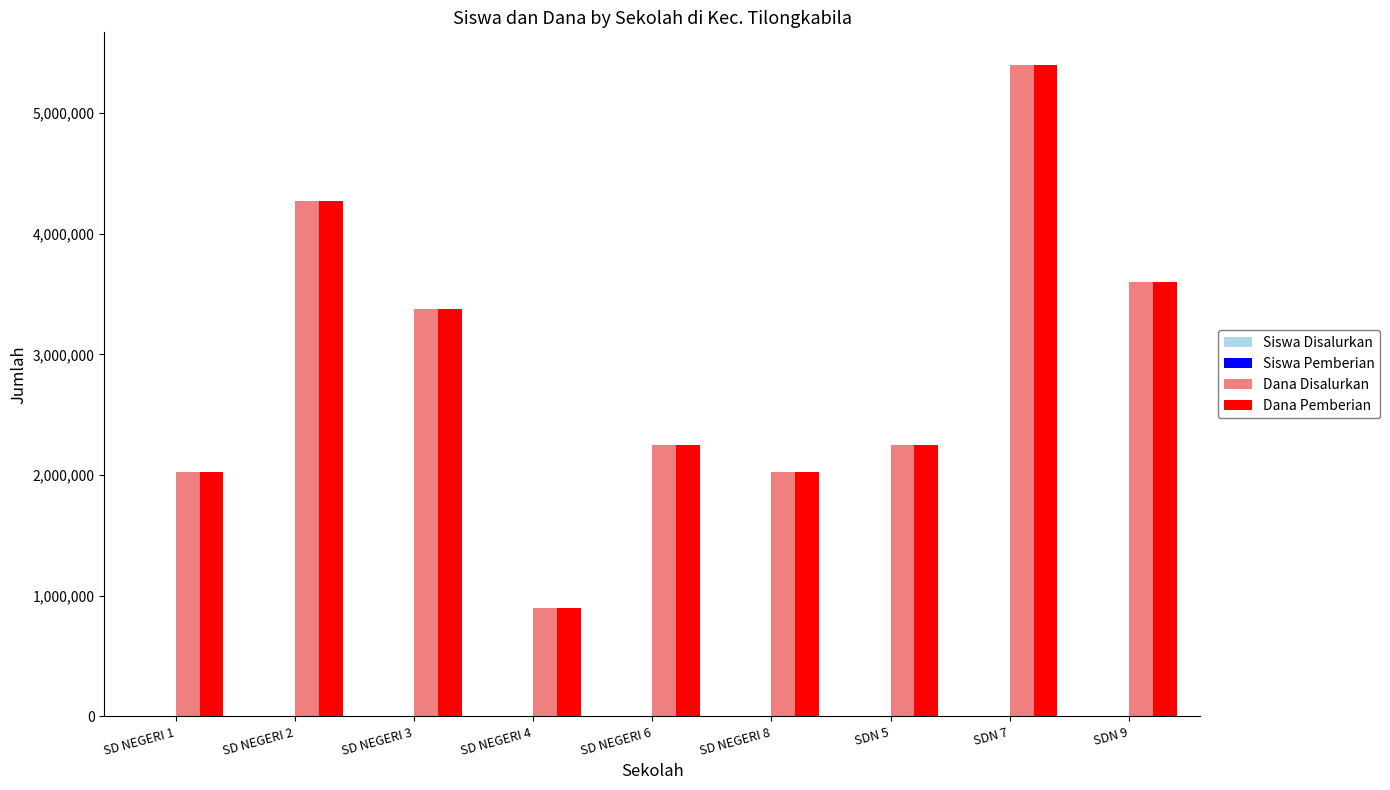

At which category is the sum across all series the highest?

SDN 7